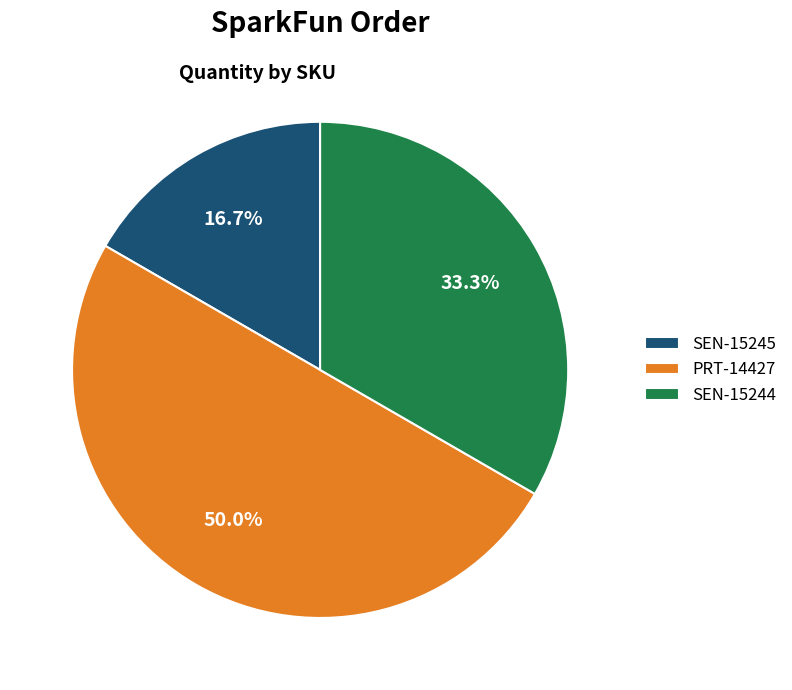

Does SEN-15244 represent more than half of the total?

No